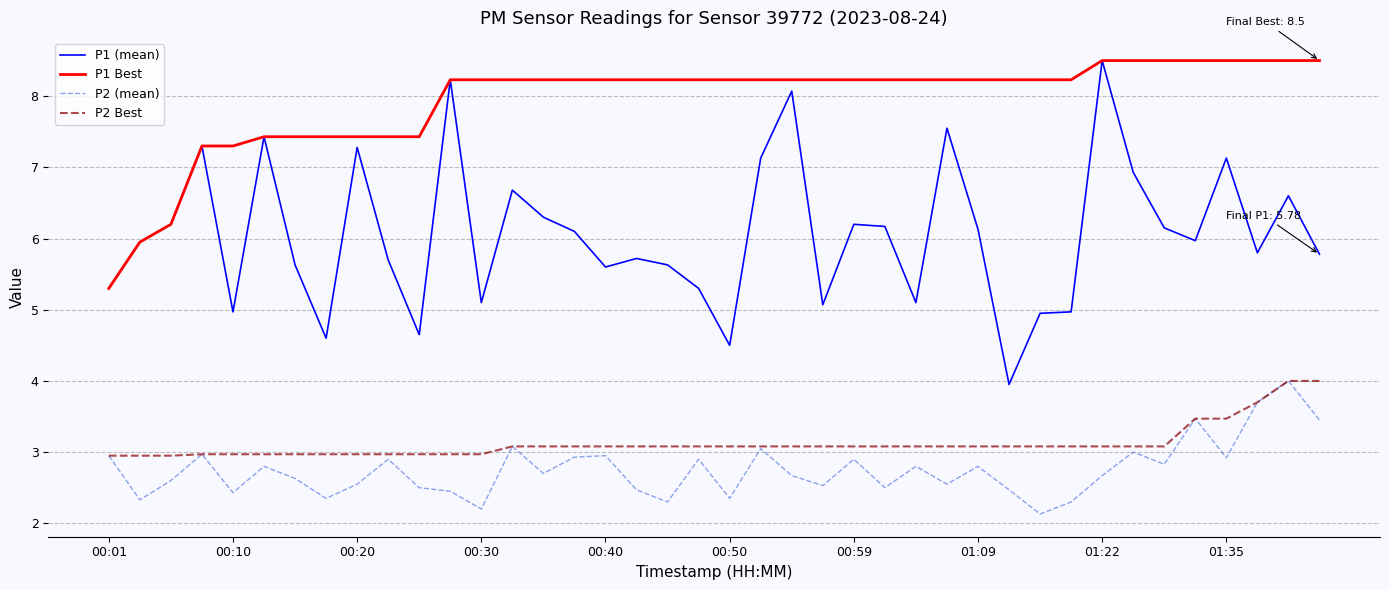

True or false: P2 Best and P1 (mean) intersect in this chart.

False